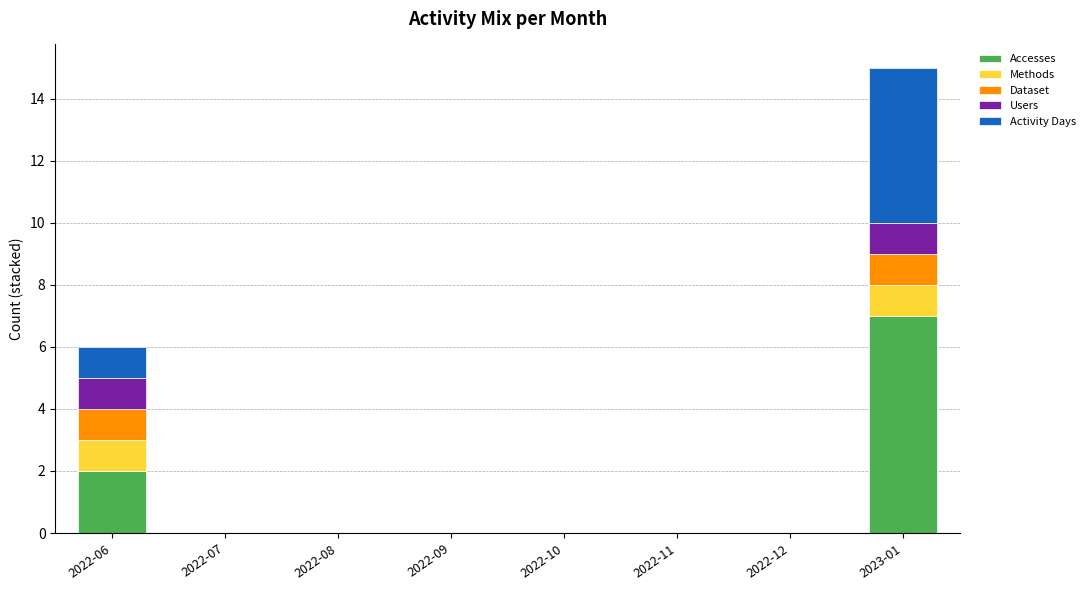

What is the sum of all Accesses values?

9